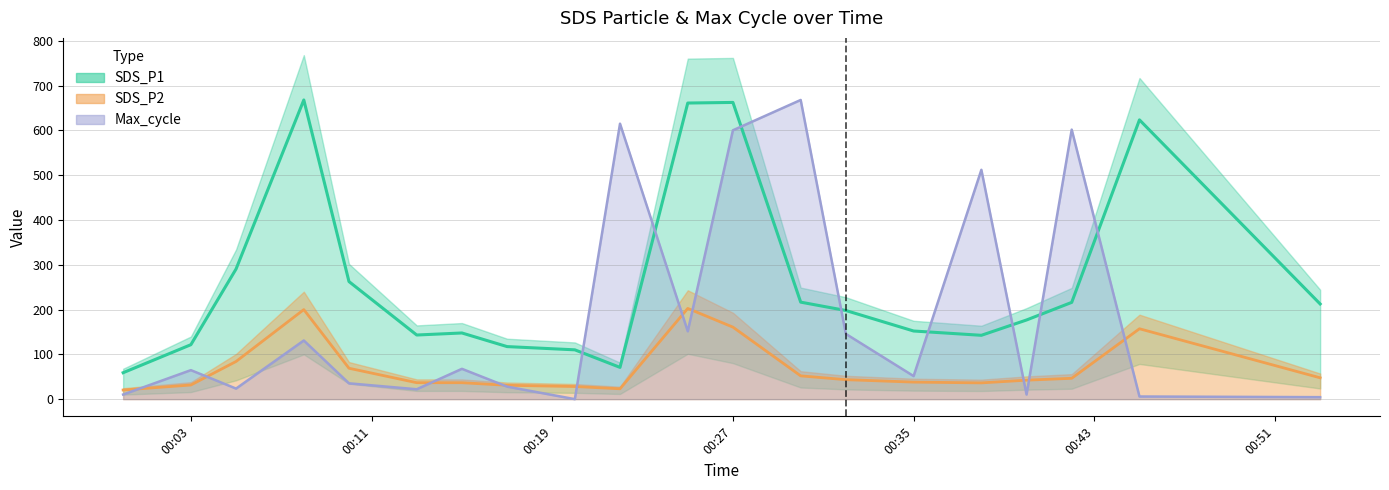

How many values in the SDS_P1 series are below 197?

10